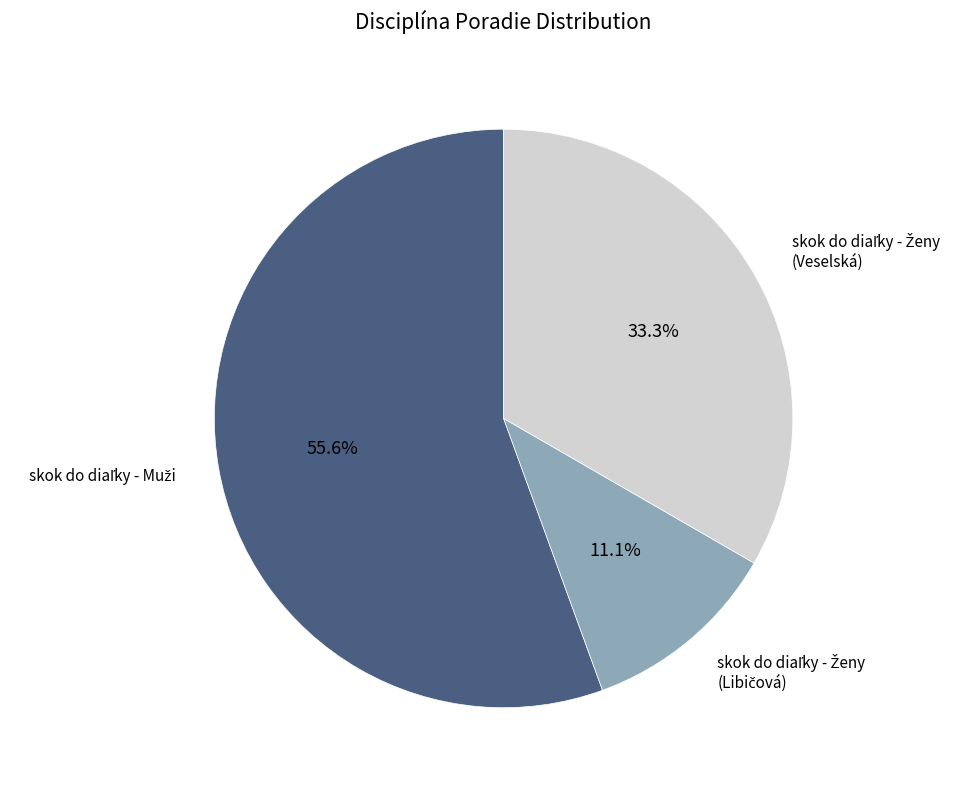

Is there any slice that represents more than half of the pie?

Yes